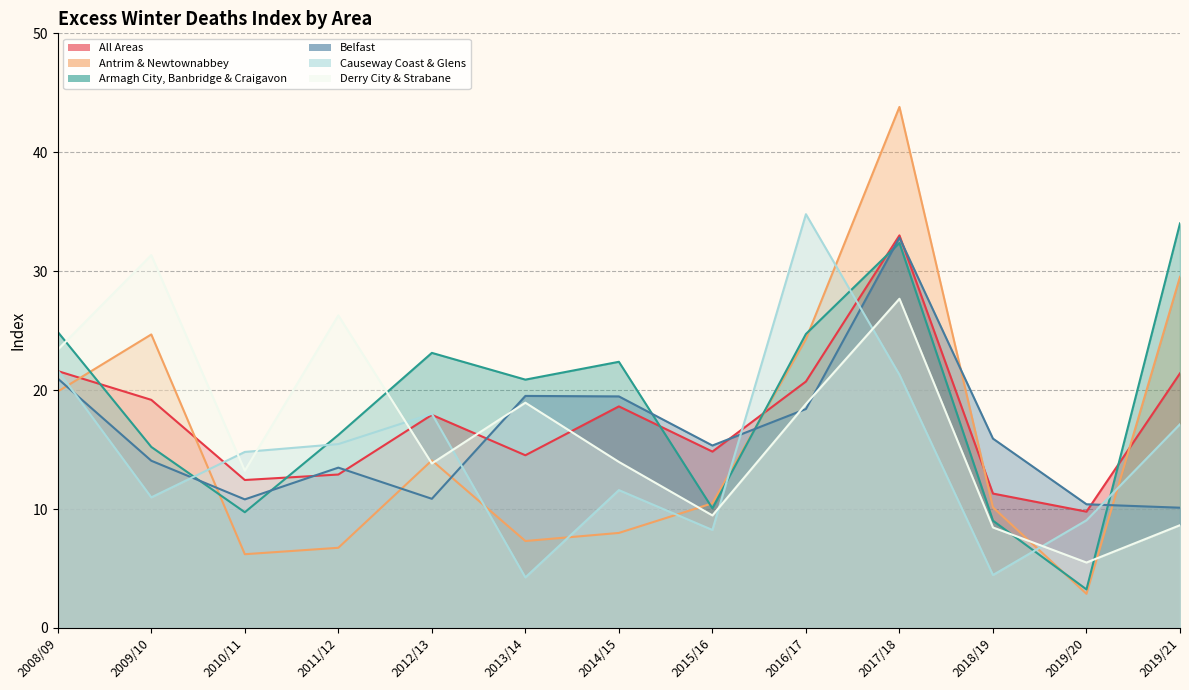

Which series changed the most between 2017/18 and 2019/21?

Belfast